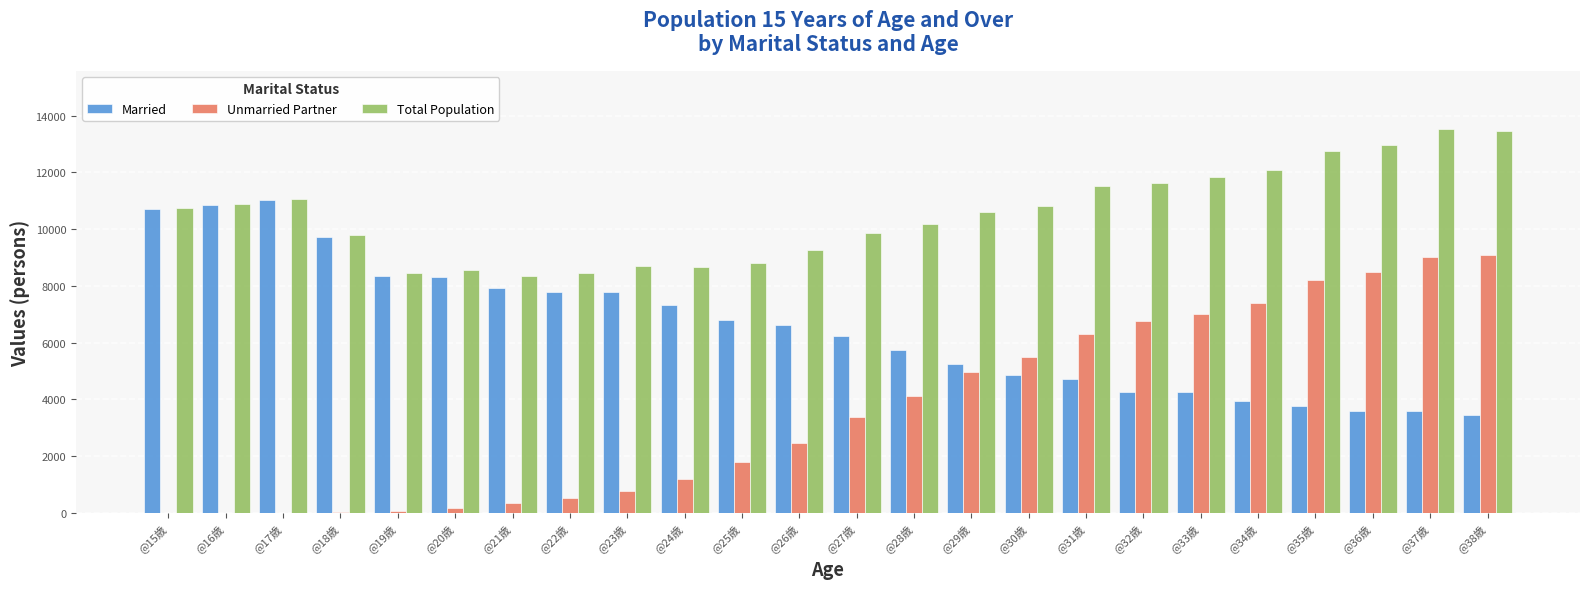

How many series are shown in this chart?

3